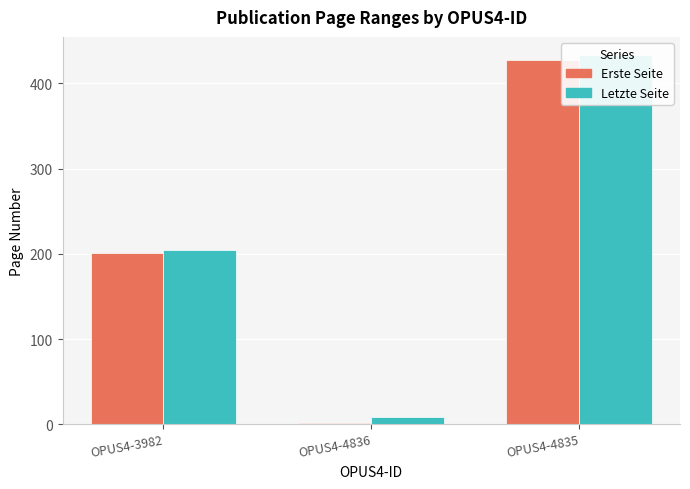

Count the number of categories in the chart.

3